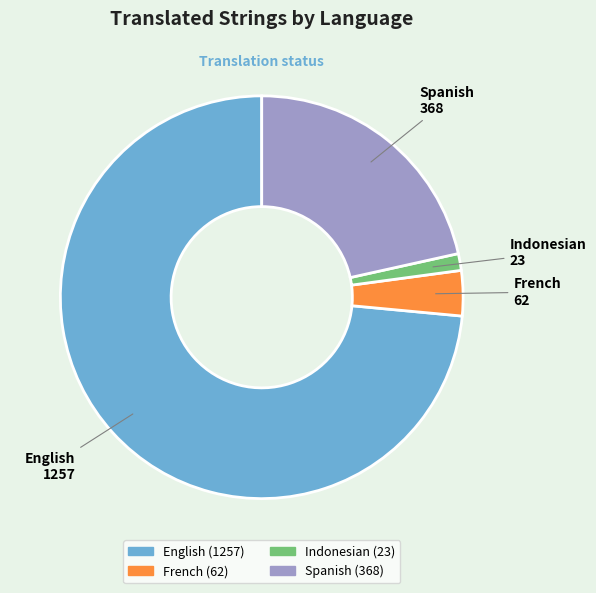

Count the number of slices in the pie.

4